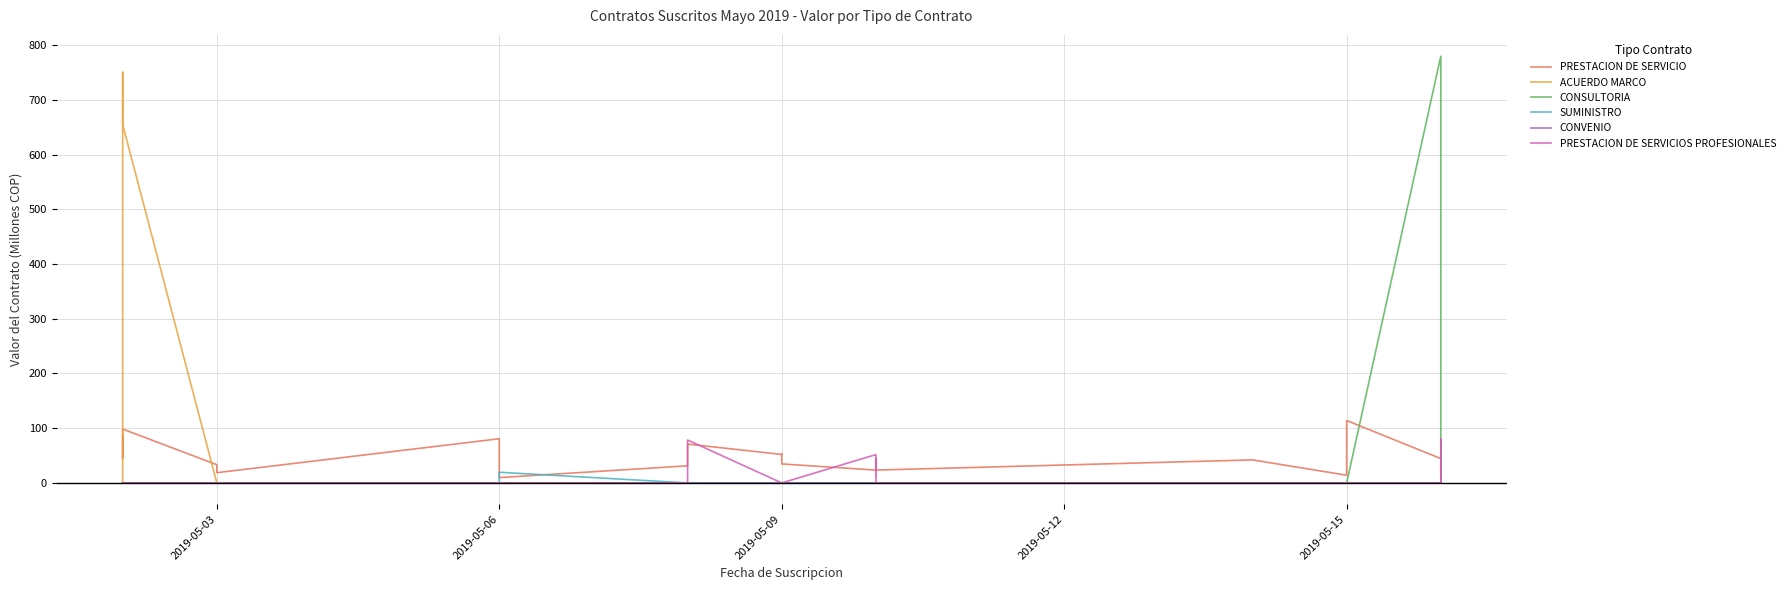

Reading left to right, list all the values displayed in this chart.

PRESTACION DE SERVICIO: 86.1	73.1	44.7	98.5	33.2	18.7	80.8	9.7	31.3	31.3	71.0	52.0	53.1	34.7	23.4	44.7	43.7	23.4	42.1	14.1	114.0	44.5	23.4	22.4	22.4
ACUERDO MARCO: 0.4	5.5	750.4	655.0	0.0	0.0	0.0	0.0	0.0	0.0	0.0	0.0	0.0	0.0	0.0	0.0	0.0	0.0	0.0	0.0	0.0	0.0	0.0	0.0	0.0
CONSULTORIA: 0.0	0.0	0.0	0.0	0.0	0.0	0.0	0.0	0.0	0.0	0.0	0.0	0.0	0.0	0.0	0.0	0.0	0.0	0.0	0.0	0.0	779.8	0.0	0.0	0.0
SUMINISTRO: 0.0	0.0	0.0	0.0	0.0	0.0	0.0	19.5	0.0	0.0	0.0	0.0	0.0	0.0	0.0	0.0	0.0	0.0	0.0	0.0	0.0	0.0	0.0	0.0	0.0
CONVENIO: 0.0	0.0	0.0	0.0	0.0	0.0	0.0	0.0	0.0	0.0	0.0	0.0	0.0	0.0	0.0	0.0	0.0	0.0	0.0	0.0	0.0	0.0	0.0	0.0	0.0
PRESTACION DE SERVICIOS PROFESIONALES: 0.0	0.0	0.0	0.0	0.0	0.0	0.0	0.0	0.0	0.0	78.4	0.0	0.0	0.0	51.8	13.0	41.0	0.0	0.0	0.0	0.0	0.0	80.0	0.0	0.0